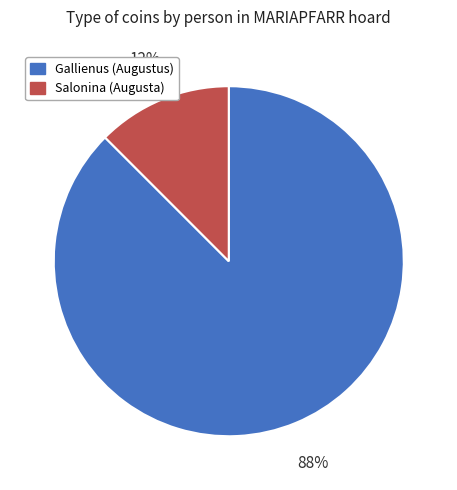

Rank the categories by value from lowest to highest.

Salonina (Augusta), Gallienus (Augustus)